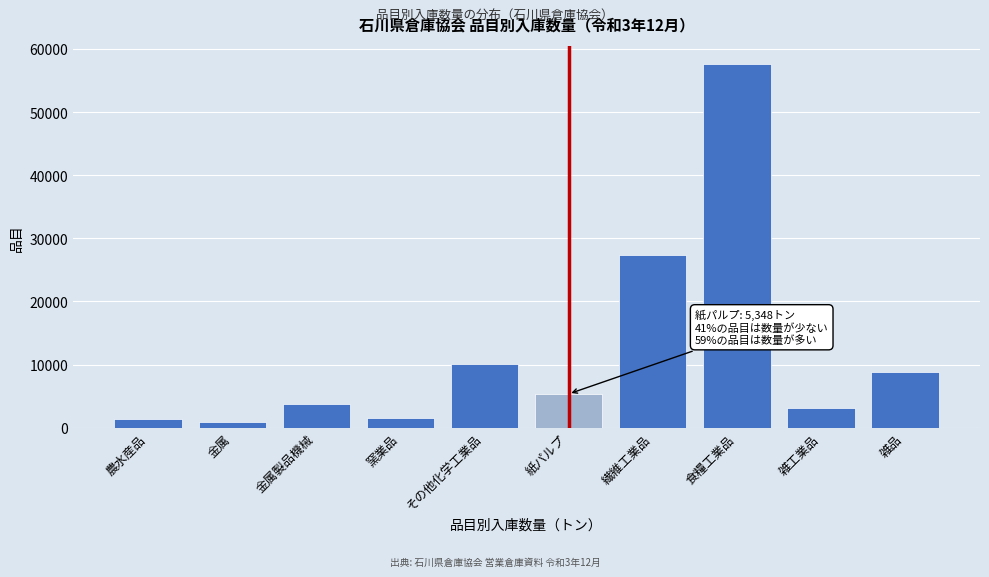

Reading right to left, extract all data points from this chart.

8767	3116	57626	27304	5348	10139	1568	3729	904	1306